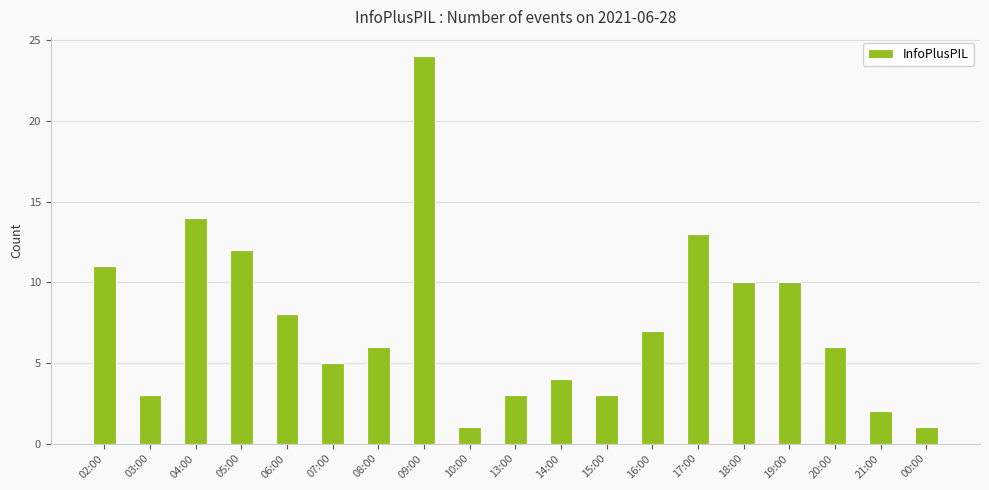

Read the value at 16:00.

7